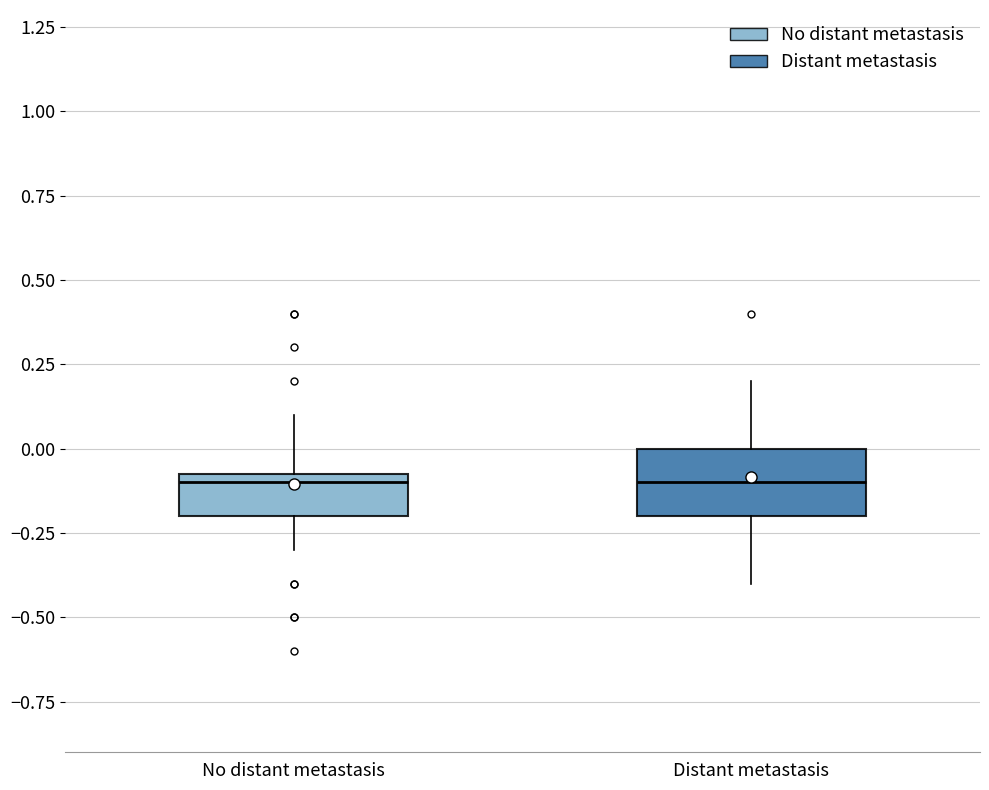

Which box is the tallest, from its lower edge to its upper edge?

Distant metastasis